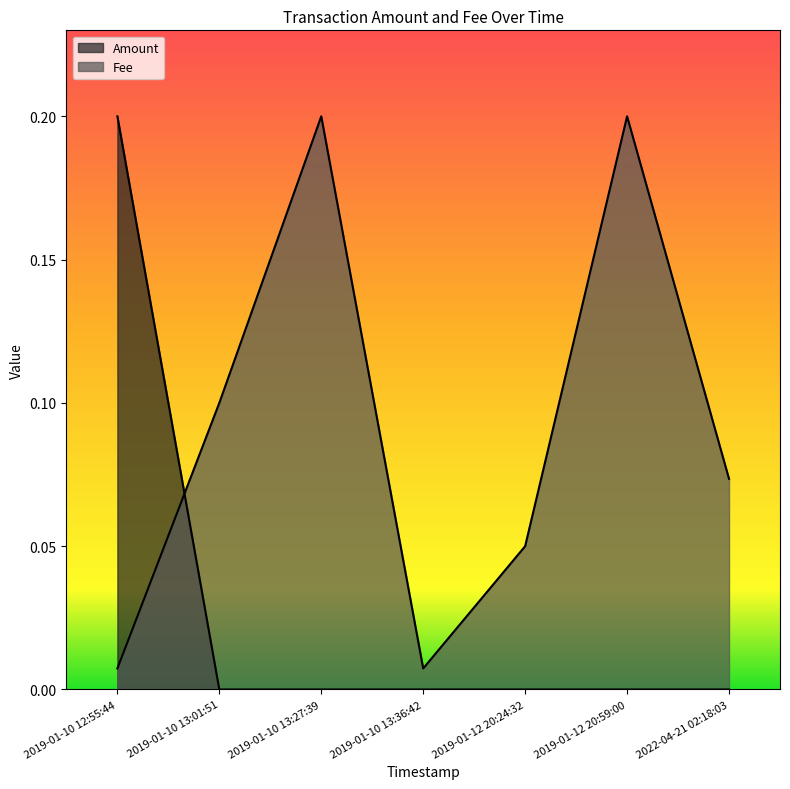

What is the sum of the Fee values at 2022-04-21 02:18:03 and 2019-01-12 20:59:00?

0.3